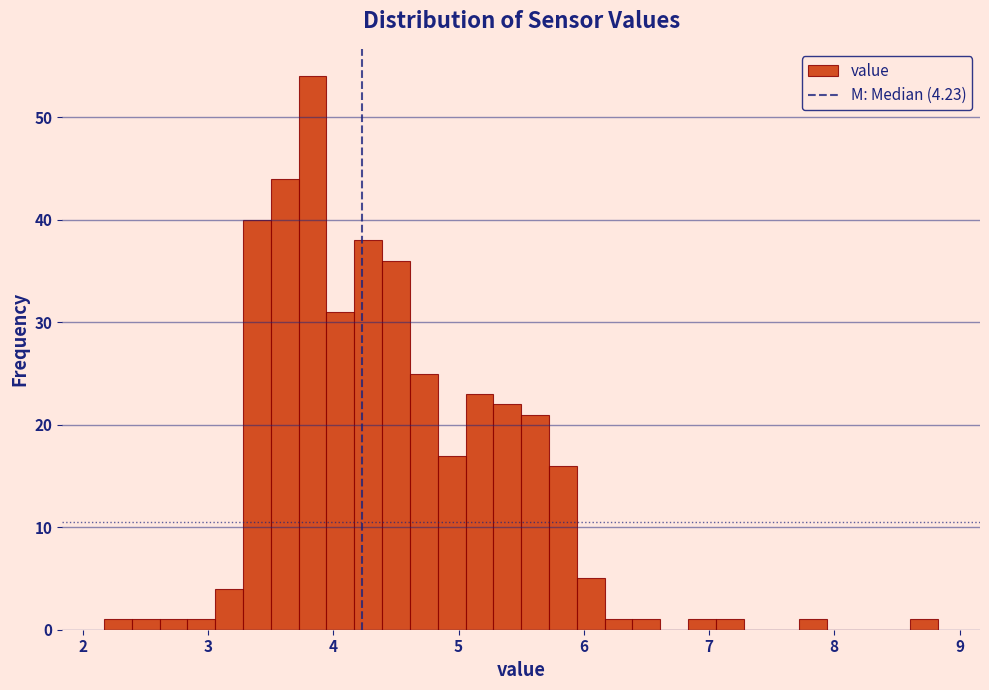

Read against the x-axis, roughly where is the centre of the tallest bar?

3.8